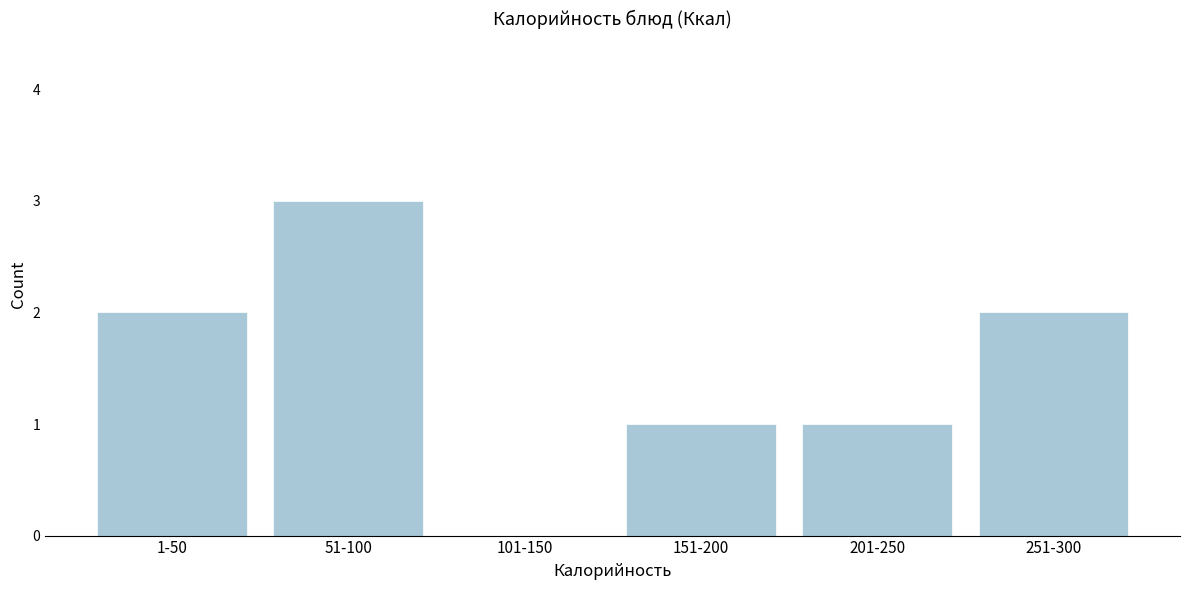

Reading left to right, list all the values displayed in this chart.

1-50=2	51-100=3	101-150=0	151-200=1	201-250=1	251-300=2